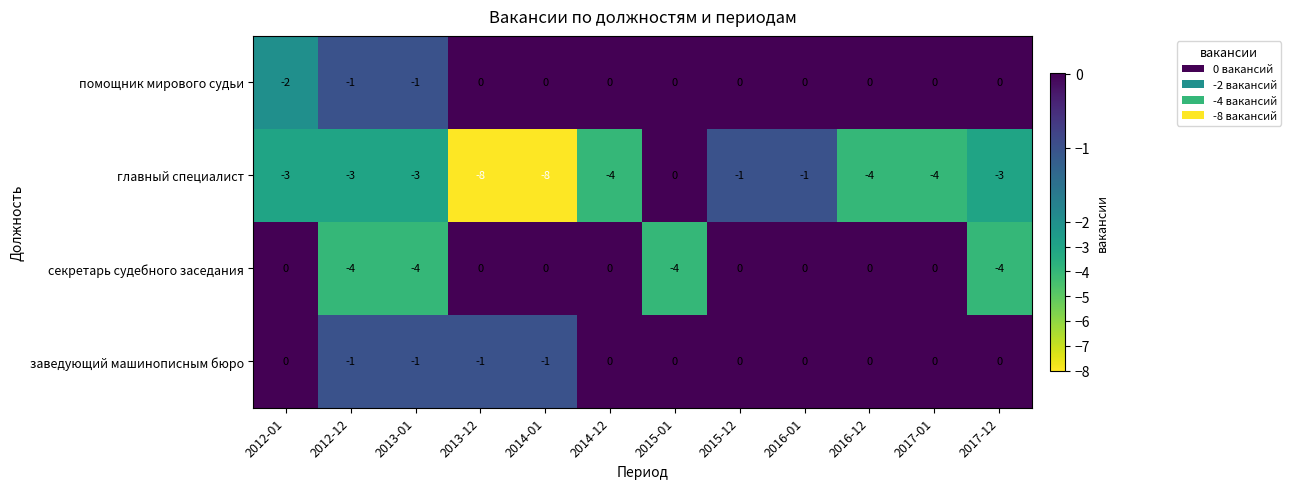

Count the number of categories in the chart.

12